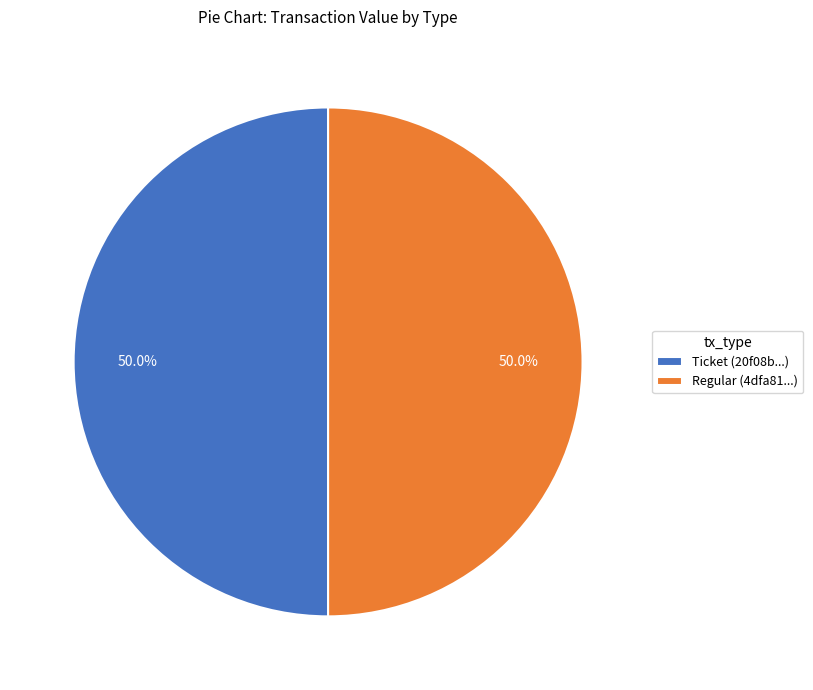

How many slices are in this pie chart?

2